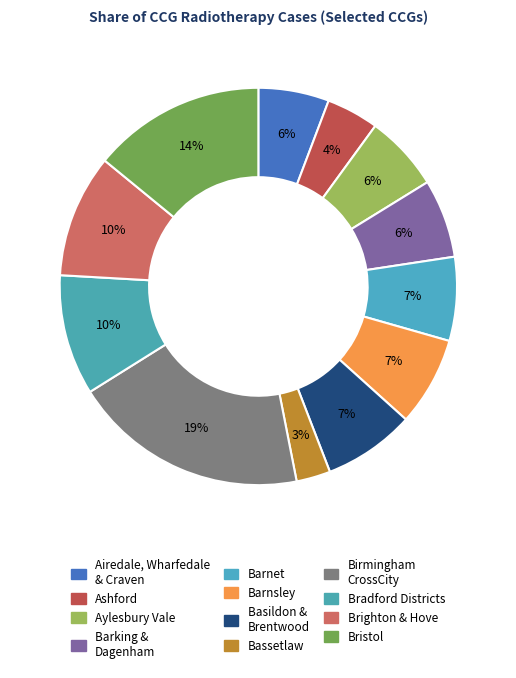

Which category has the biggest portion of the pie?

NHS BIRMINGHAM CROSSCITY CCG